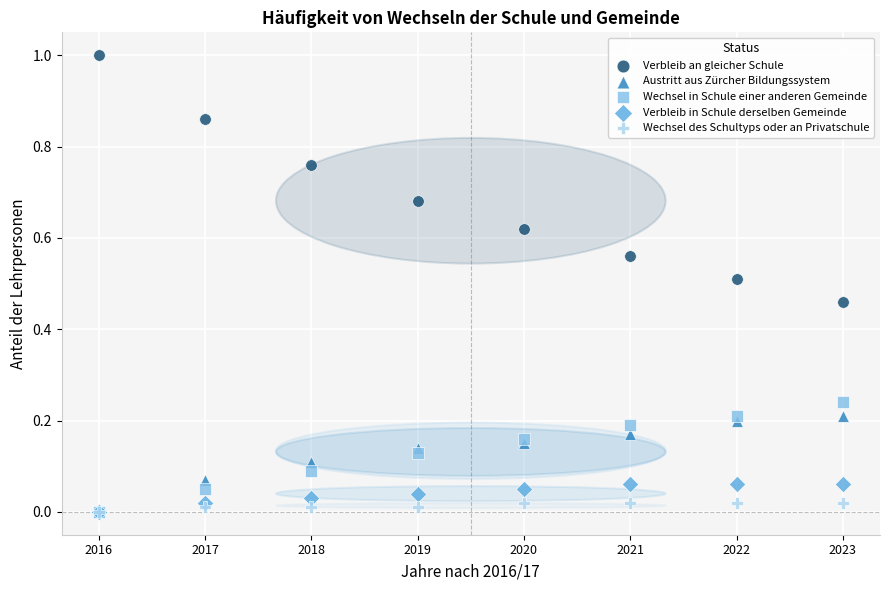

What are all the series names shown in the legend?

Verbleib an gleicher Schule, Austritt aus Zürcher Bildungssystem, Wechsel in Schule einer anderen Gemeinde, Verbleib in Schule derselben Gemeinde, Wechsel des Schultyps oder an Privatschule